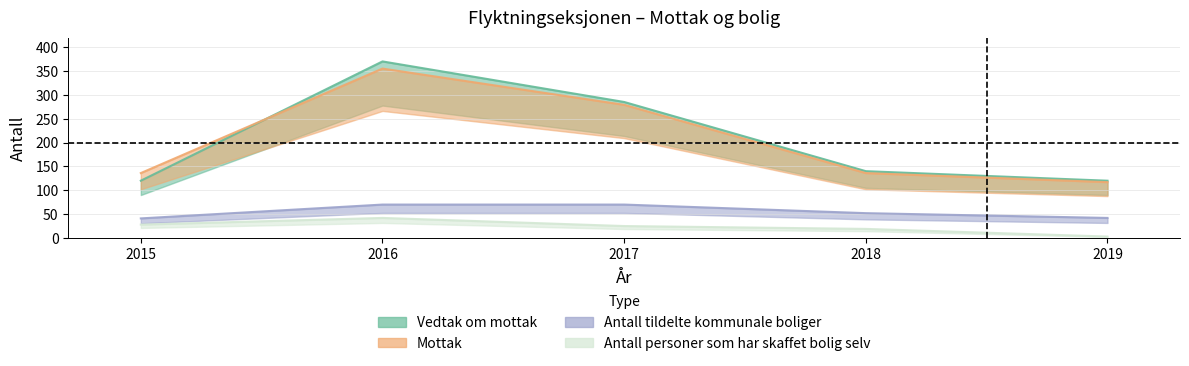

What is the minimum value for Mottak?

117